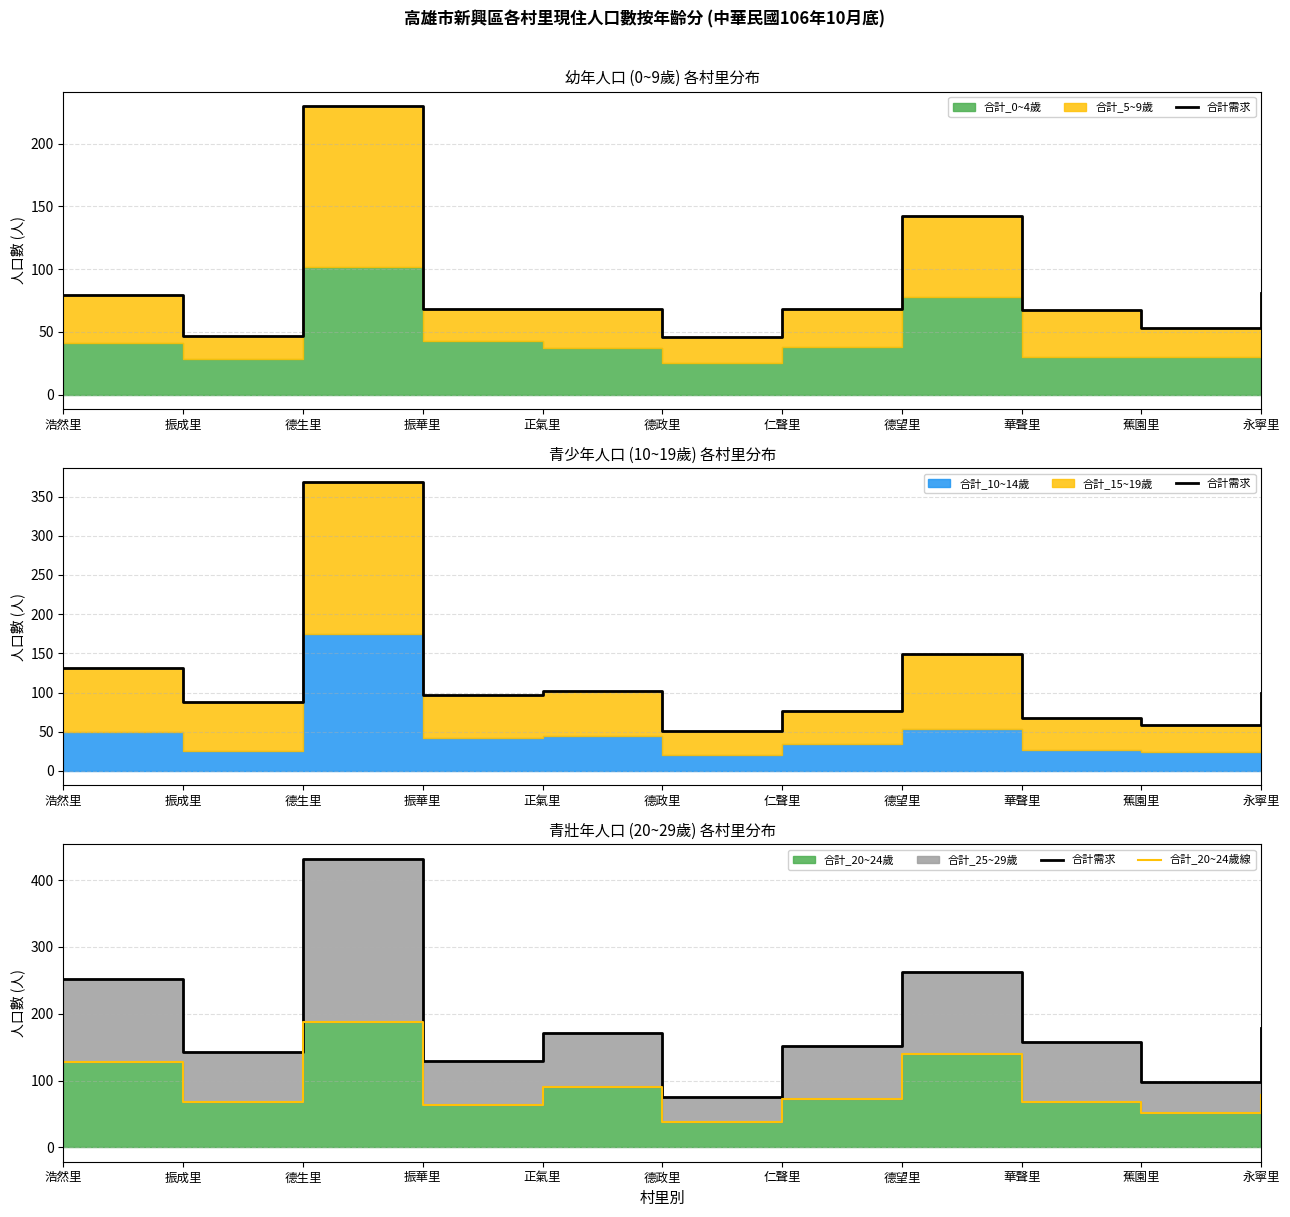

What is the label of the 4th point from the left?

振華里